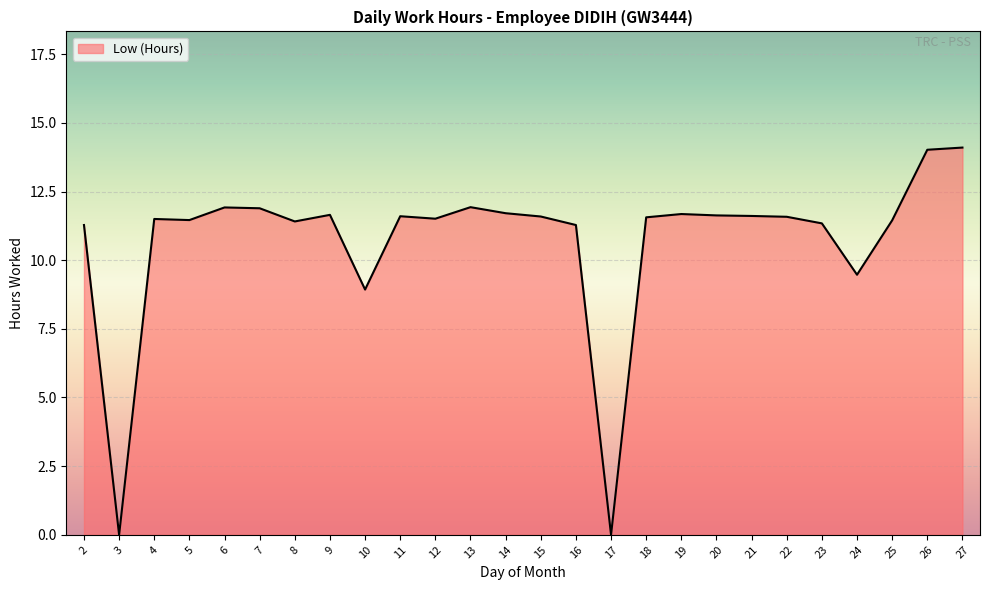

The chart shows a value of 11.9 at 7. True or false?

True